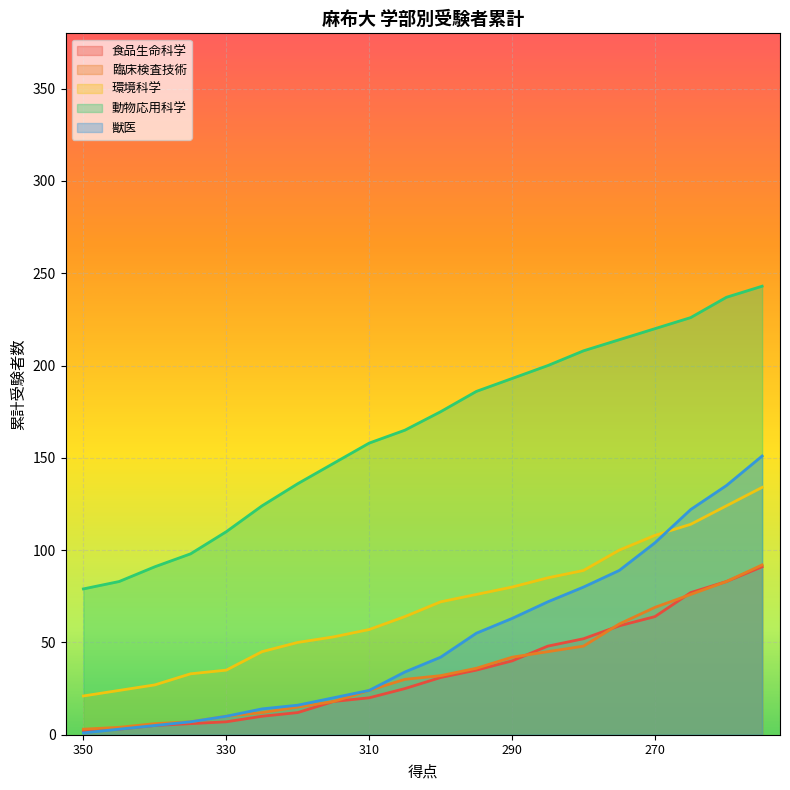

Reading right to left, list all the values displayed in this chart.

食品生命科学: 91	83	77	64	59	52	48	40	35	31	25	20	18	12	10	7	6	5	3	2
臨床検査技術: 92	83	76	69	60	48	45	42	36	32	30	24	18	15	12	10	7	6	4	3
環境科学: 134	124	114	108	100	89	85	80	76	72	64	57	53	50	45	35	33	27	24	21
動物応用科学: 243	237	226	220	214	208	200	193	186	175	165	158	147	136	124	110	98	91	83	79
獣医: 151	135	122	104	89	80	72	63	55	42	34	24	20	16	14	10	7	5	3	1